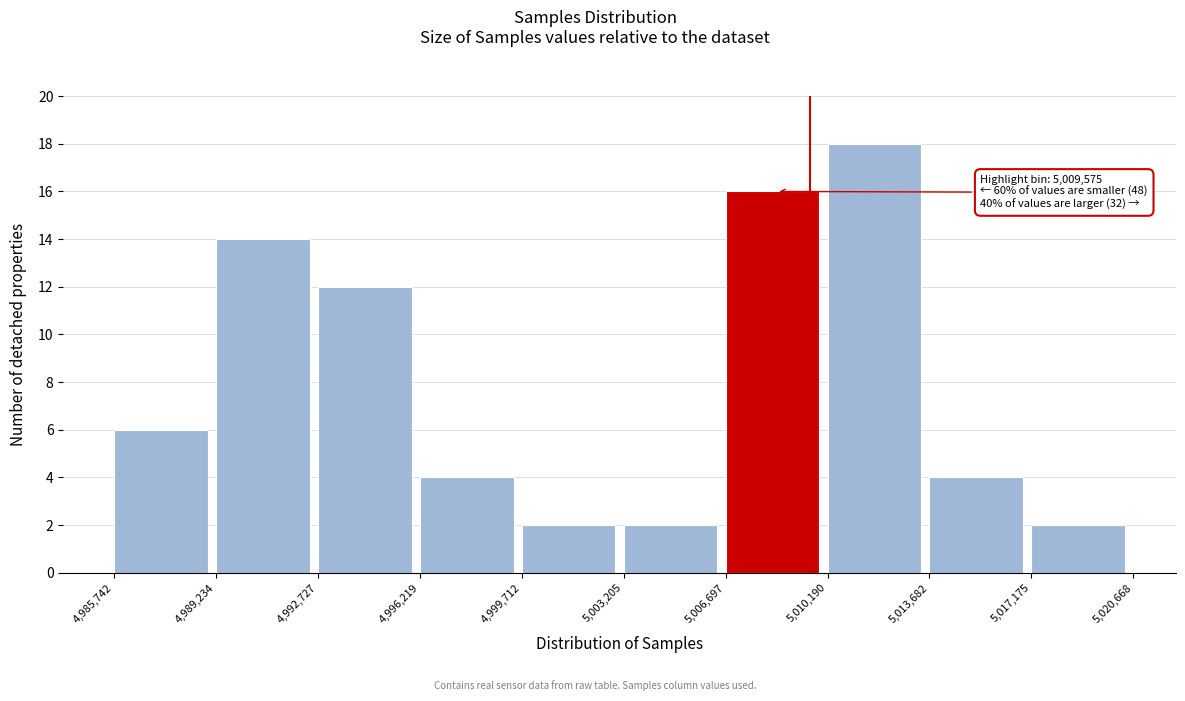

Over which range of the x-axis is the bar tallest?

5,010,190 to 5,013,682